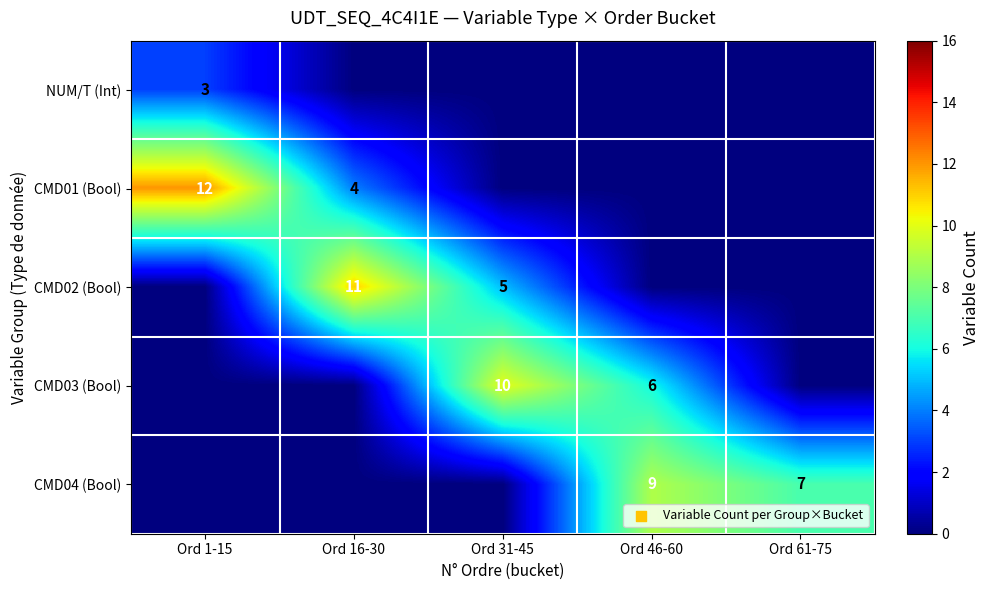

True or false: CMD02 (Bool) has a value of 17 at Ord 16-30.

False